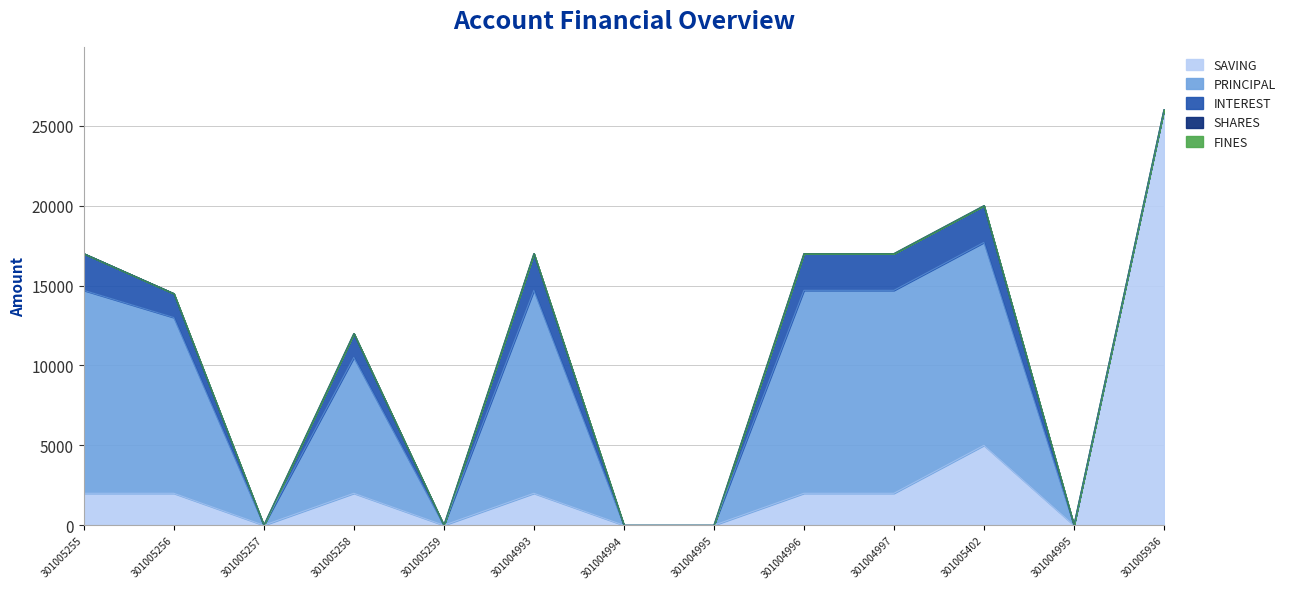

Is it true that PRINCIPAL equals 12700 at 301005402?

True